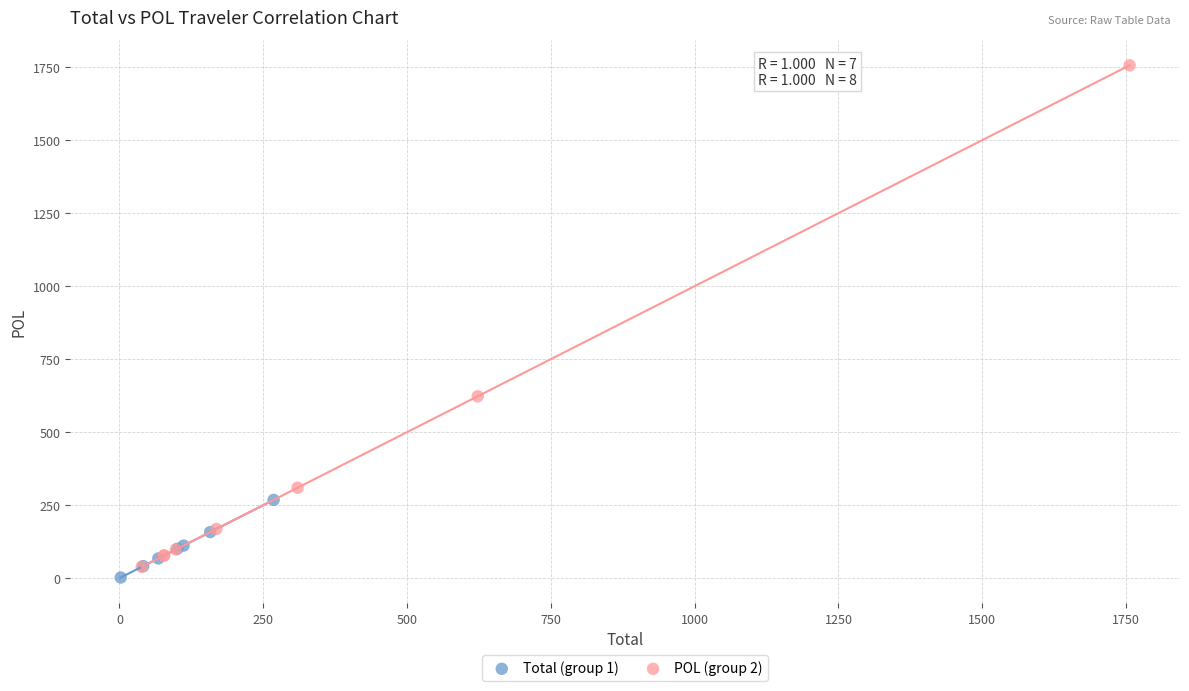

Which series reaches the maximum Y coordinate?

POL (group 2)